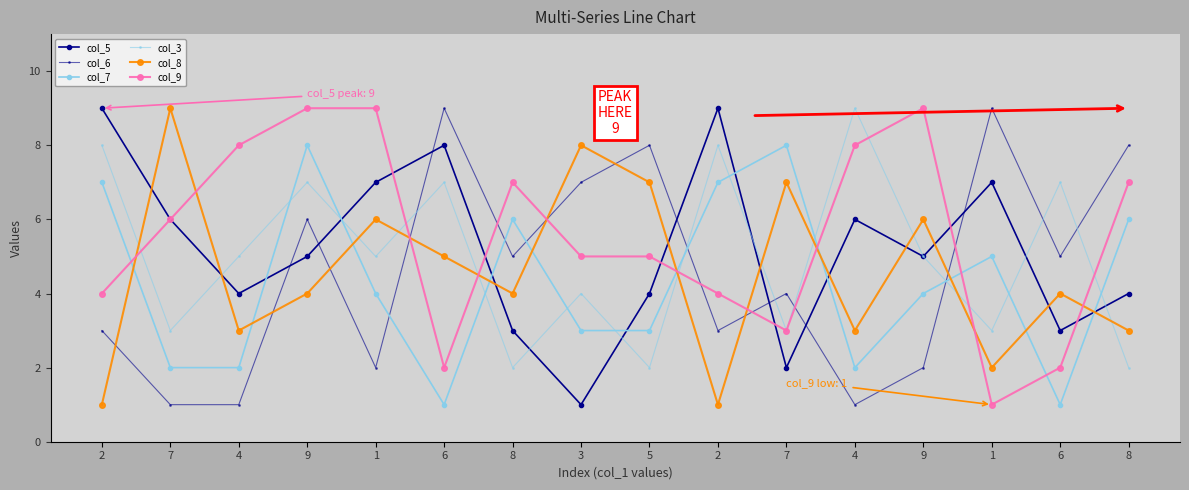

Rank the series at 4 from lowest to highest value.

col_6, col_7, col_8, col_5, col_3, col_9